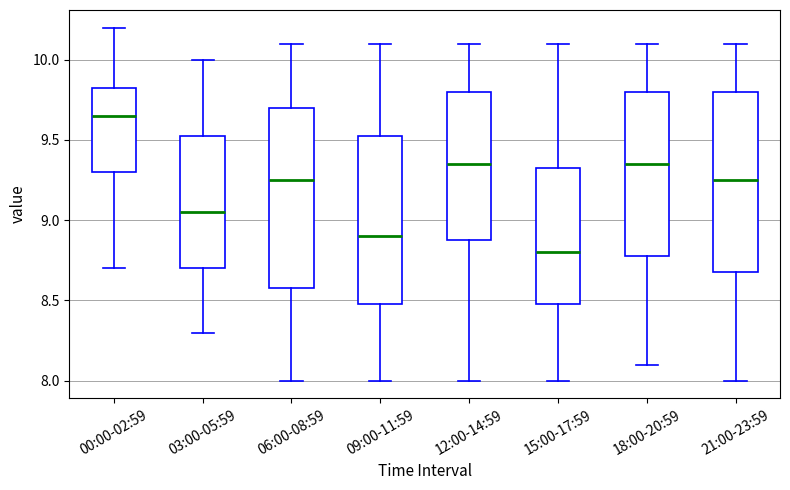

Which box's median line is the highest?

00:00-02:59